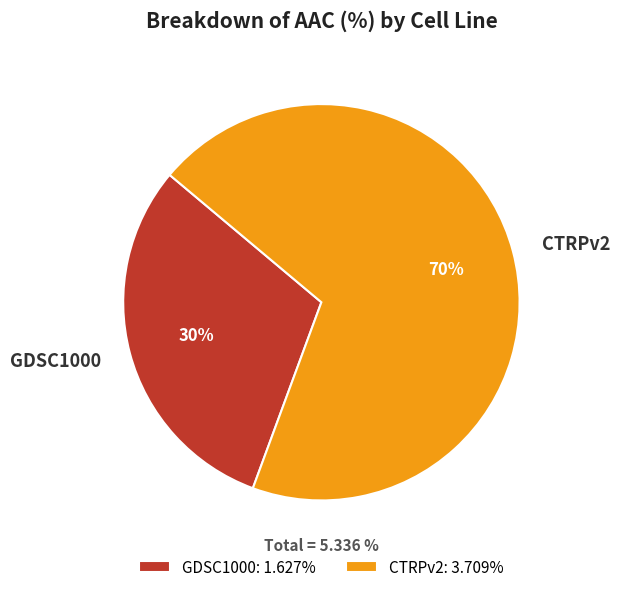

Is it true that CTRPv2 is 60% of the pie?

False